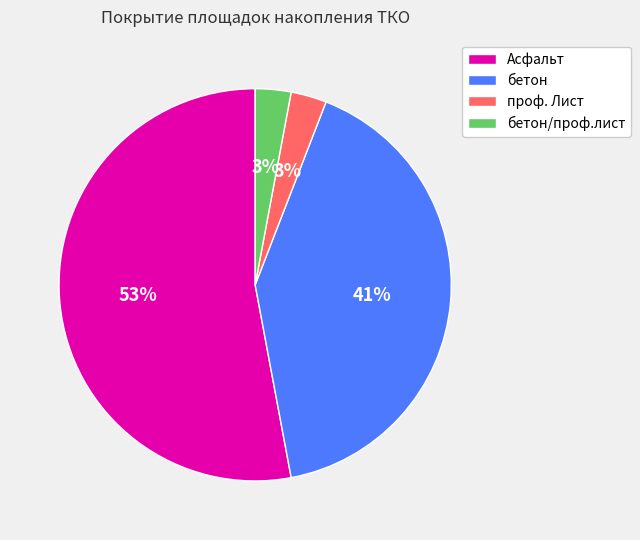

Is the sum of Асфальт and проф. Лист greater than half?

Yes